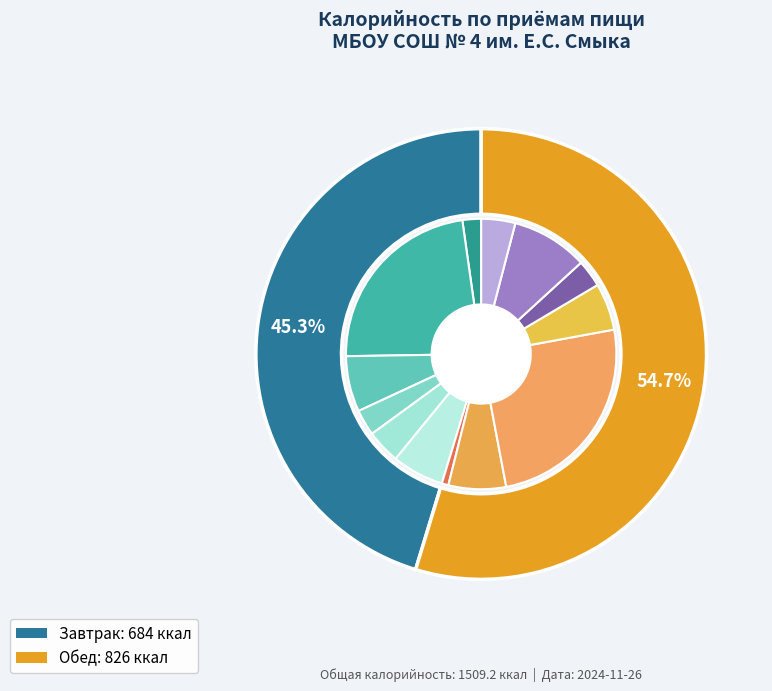

To the nearest percent, what is the average slice percentage?

50%